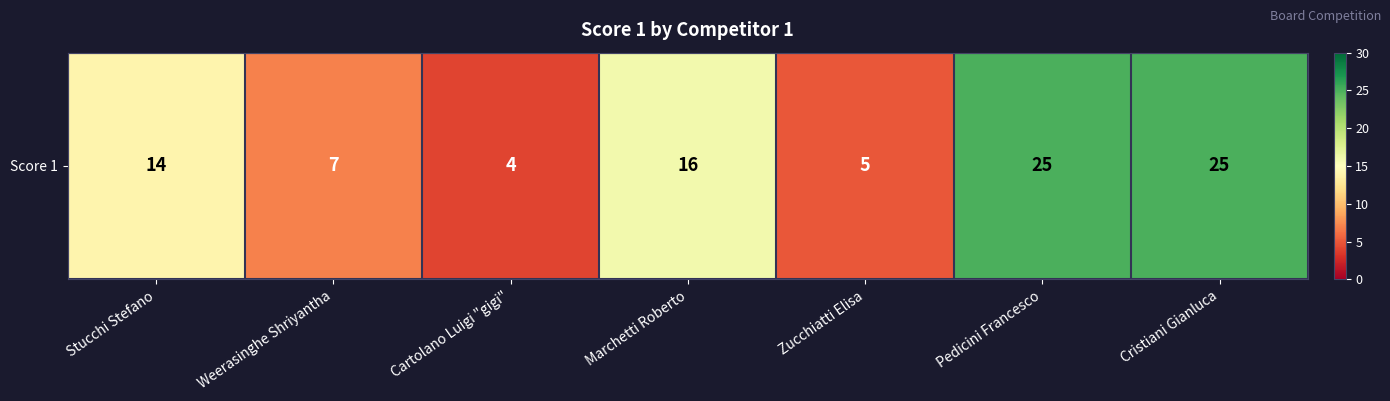

Reading left to right, list all the values displayed in this chart.

Stucchi Stefano=14	Weerasinghe Shriyantha=7	Cartolano Luigi "gigi"=4	Marchetti Roberto=16	Zucchiatti Elisa=5	Pedicini Francesco=25	Cristiani Gianluca=25